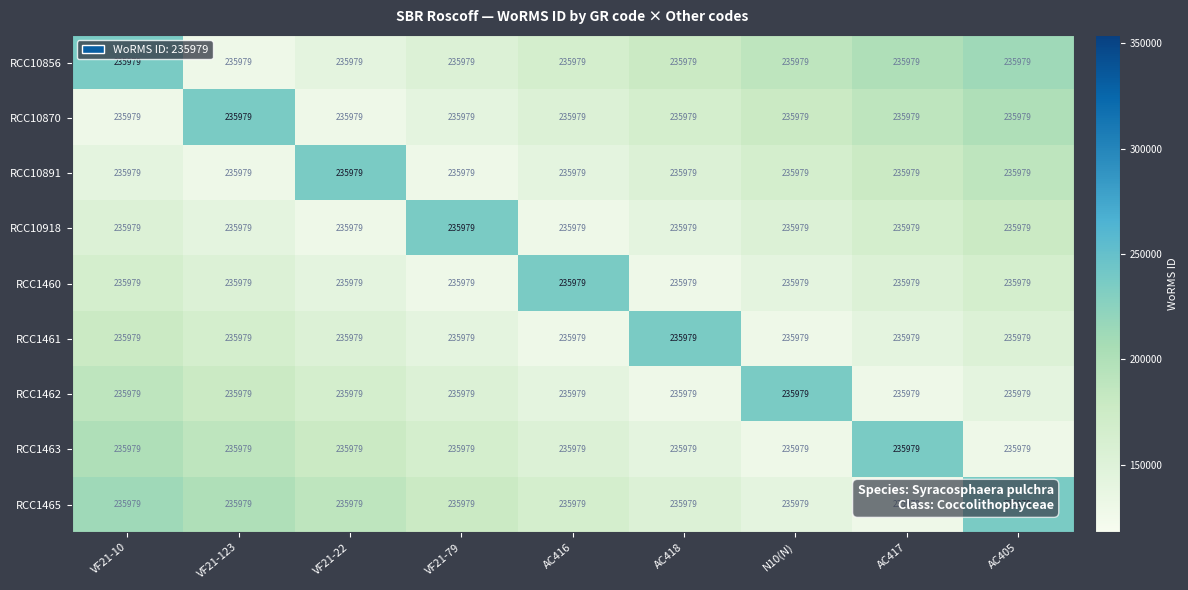

The RCC10870 series shows 165185.3 at AC418. True or false?

True